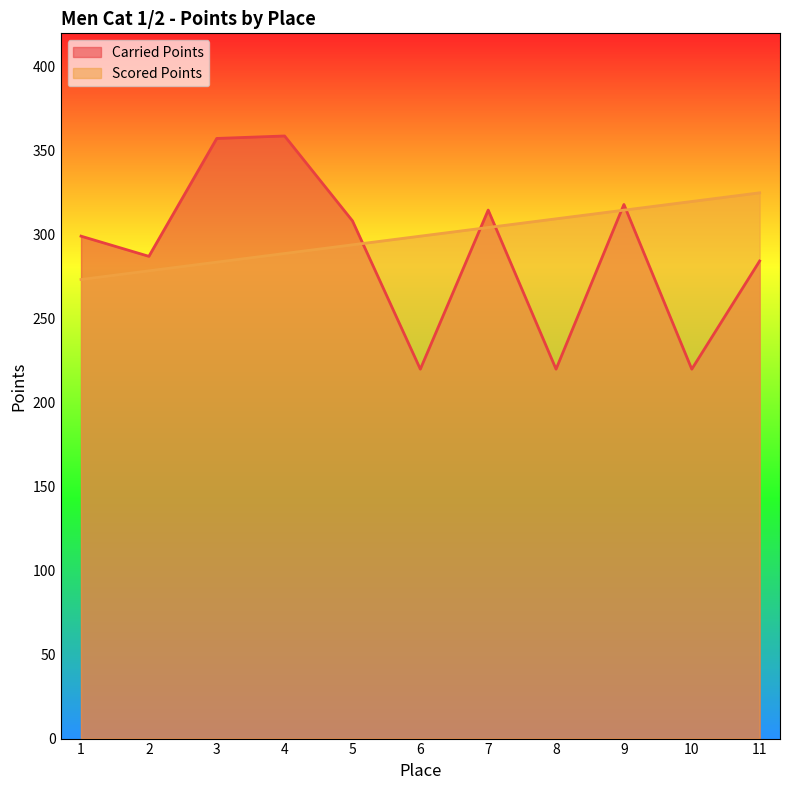

What is the value of the Carried Points point at the 7th from the left?

314.7